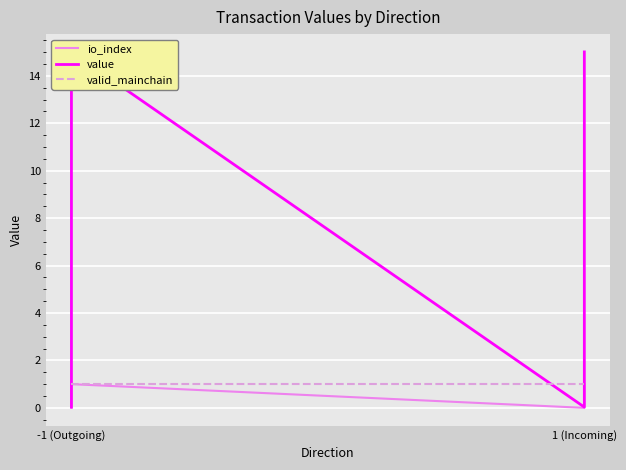

How many distinct data groups are displayed?

3